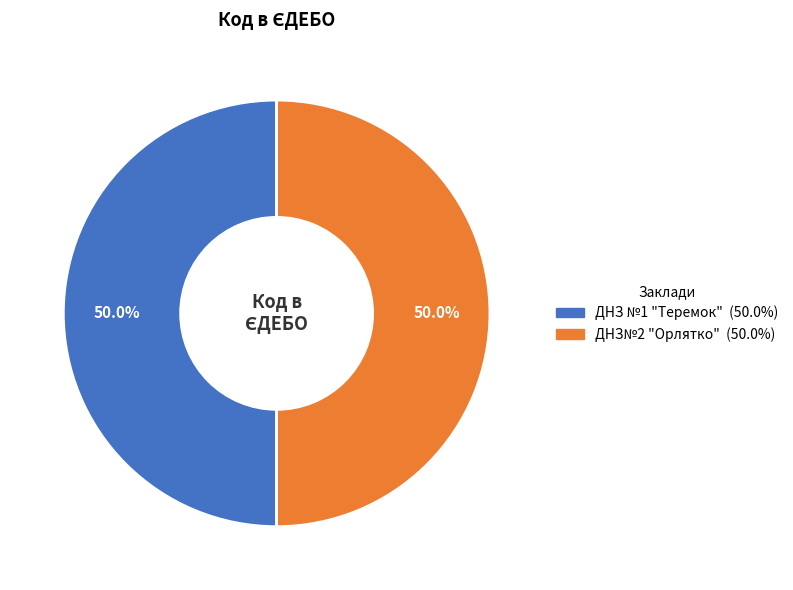

Do ДНЗ№2 "Орлятко" and ДНЗ №1 "Теремок" together represent more than half of the pie?

Yes